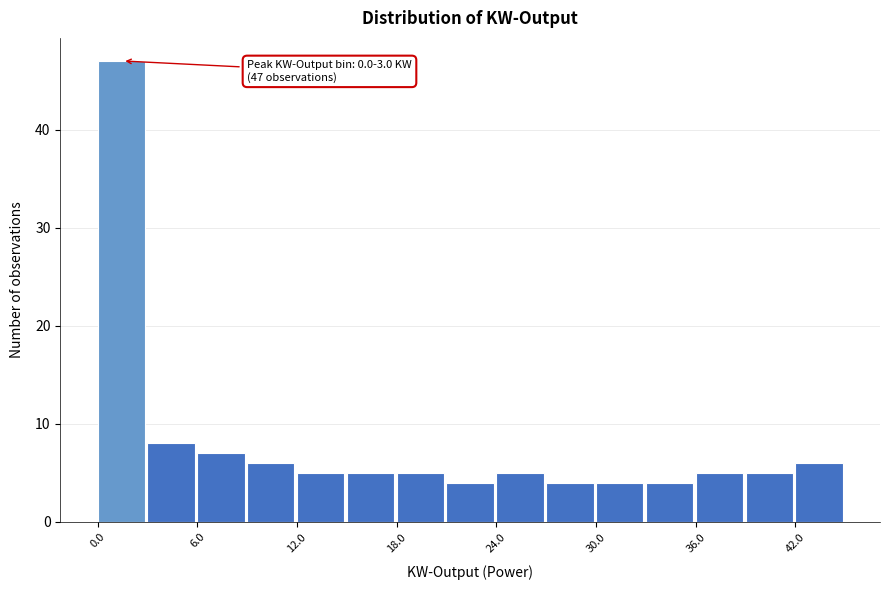

Read against the x-axis, roughly where is the centre of the tallest bar?

1